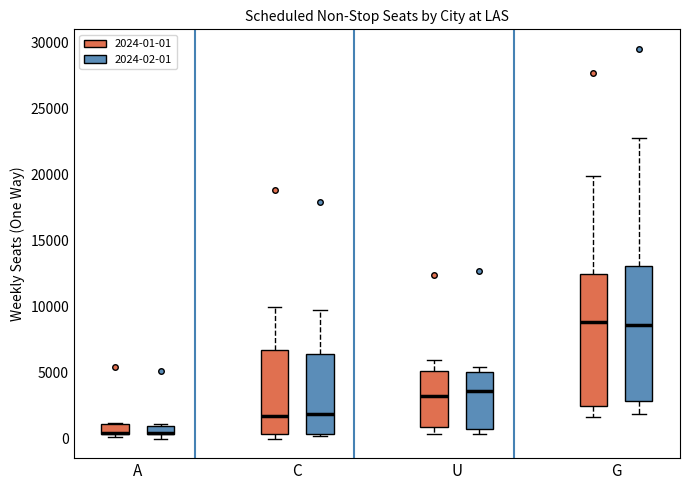

Where is the lower edge of the box for G (2024-01-01) on the y-axis? The values are not printed on the chart, so give them approximately, as read against the axis.

2500